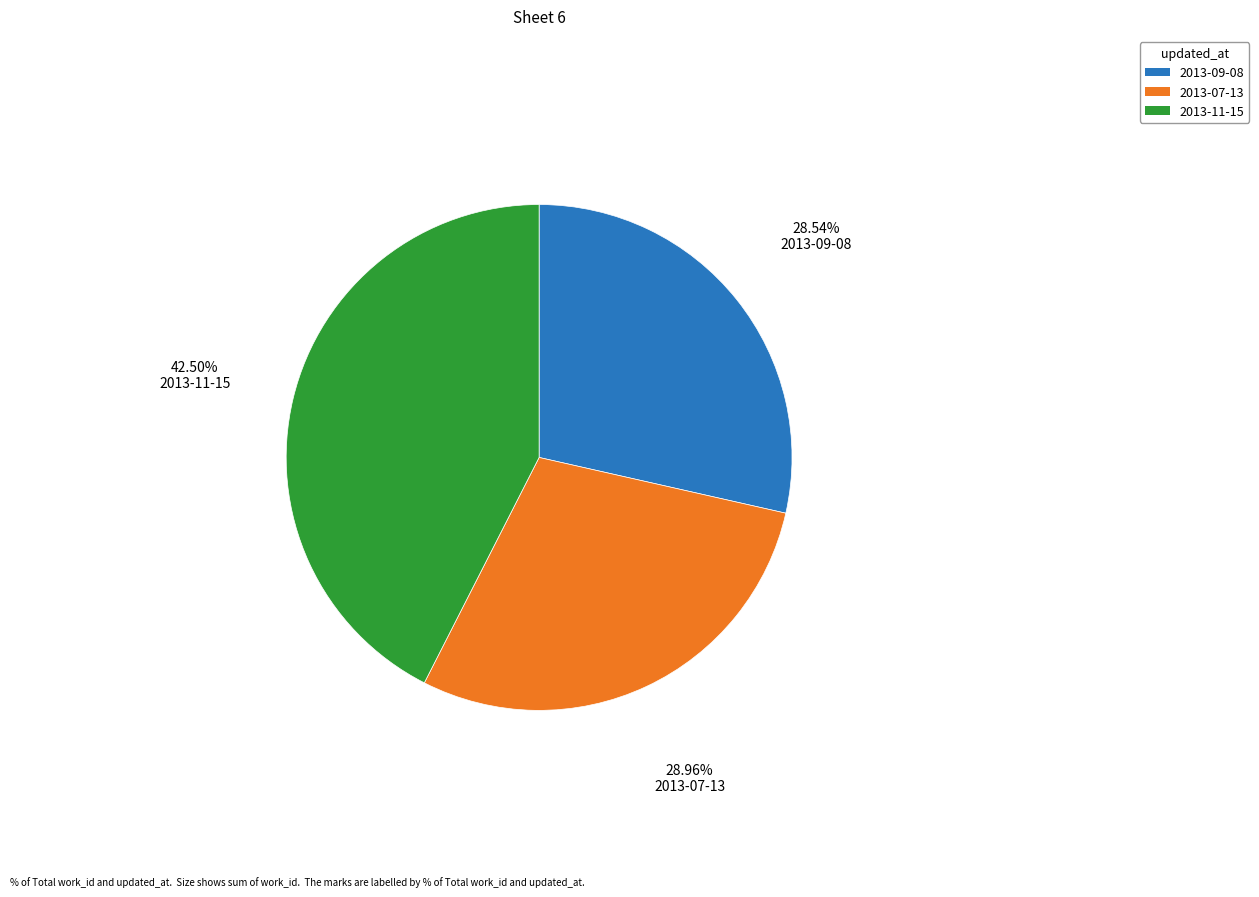

Does 2013-11-15 account for over 50% of the chart?

No